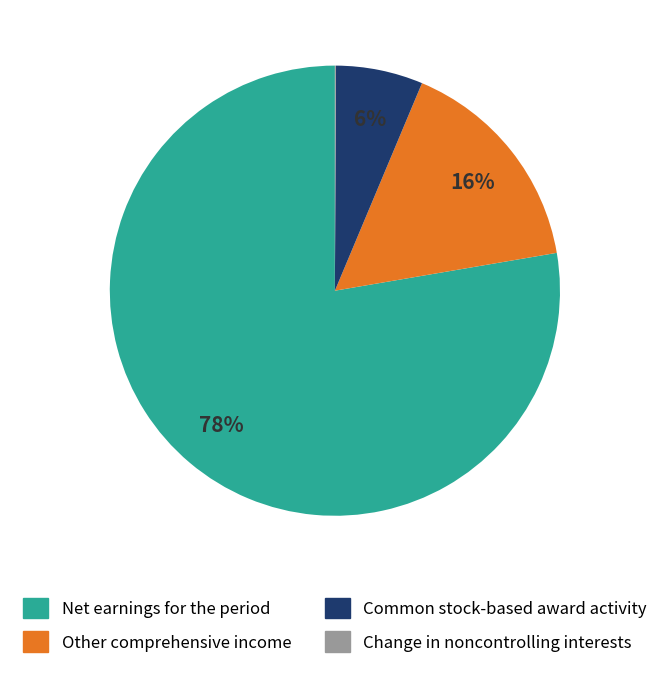

To the nearest percent, what percentage of the pie is Other comprehensive income?

16%